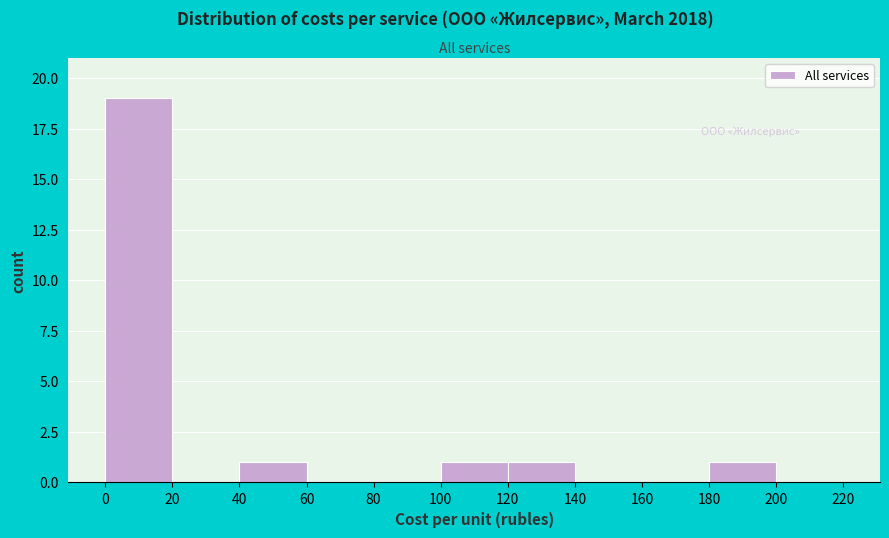

What is the height of the bar covering 0 to 20 on the x-axis? The values are not printed on the chart, so give them approximately, as read against the axis.

19